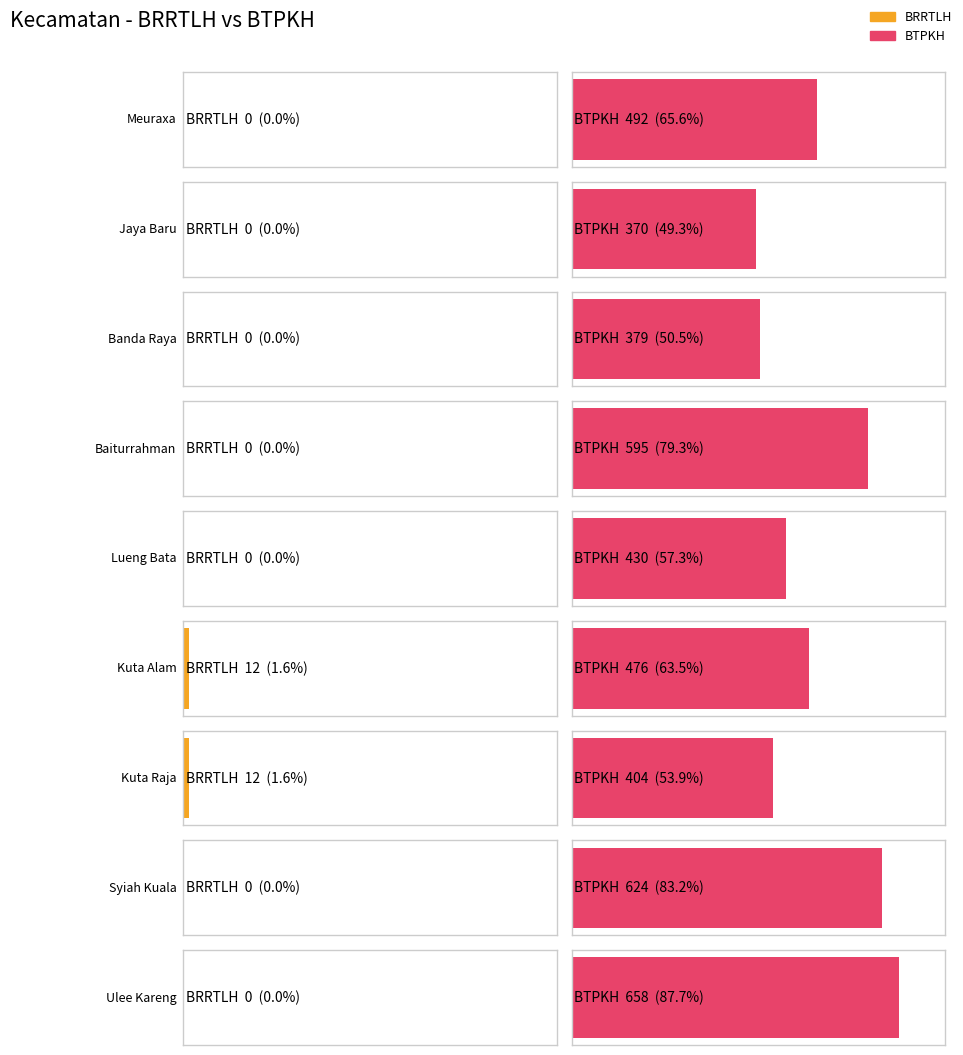

At which category does the chart reach its minimum across all series?

Meuraxa